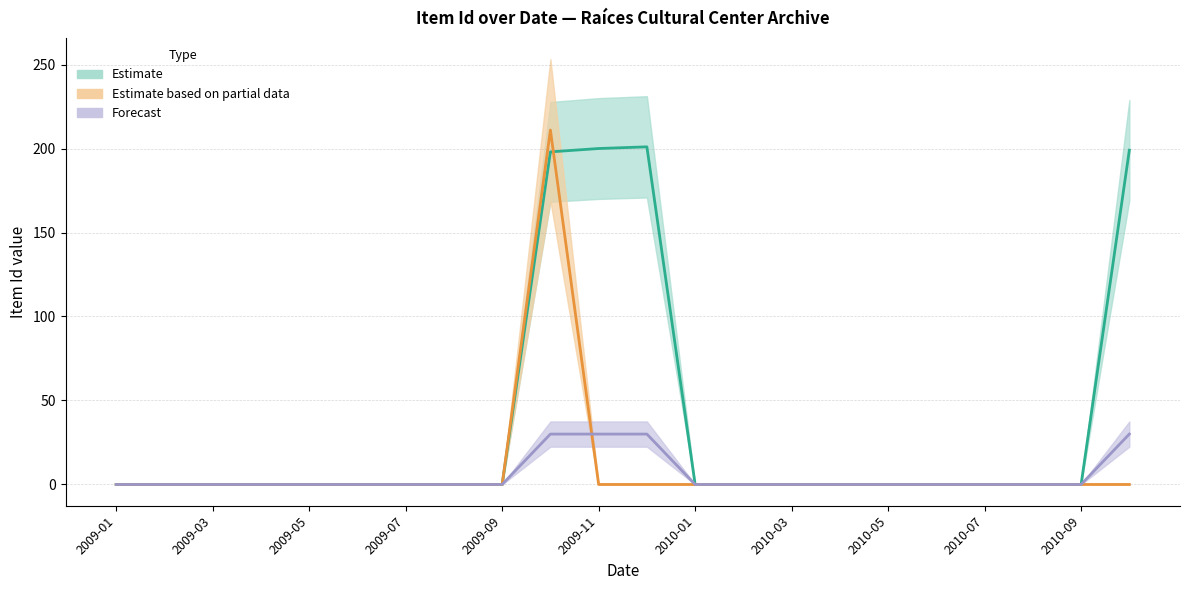

True or false: Item Id (partial) has more than 2 points higher than both neighbors.

False